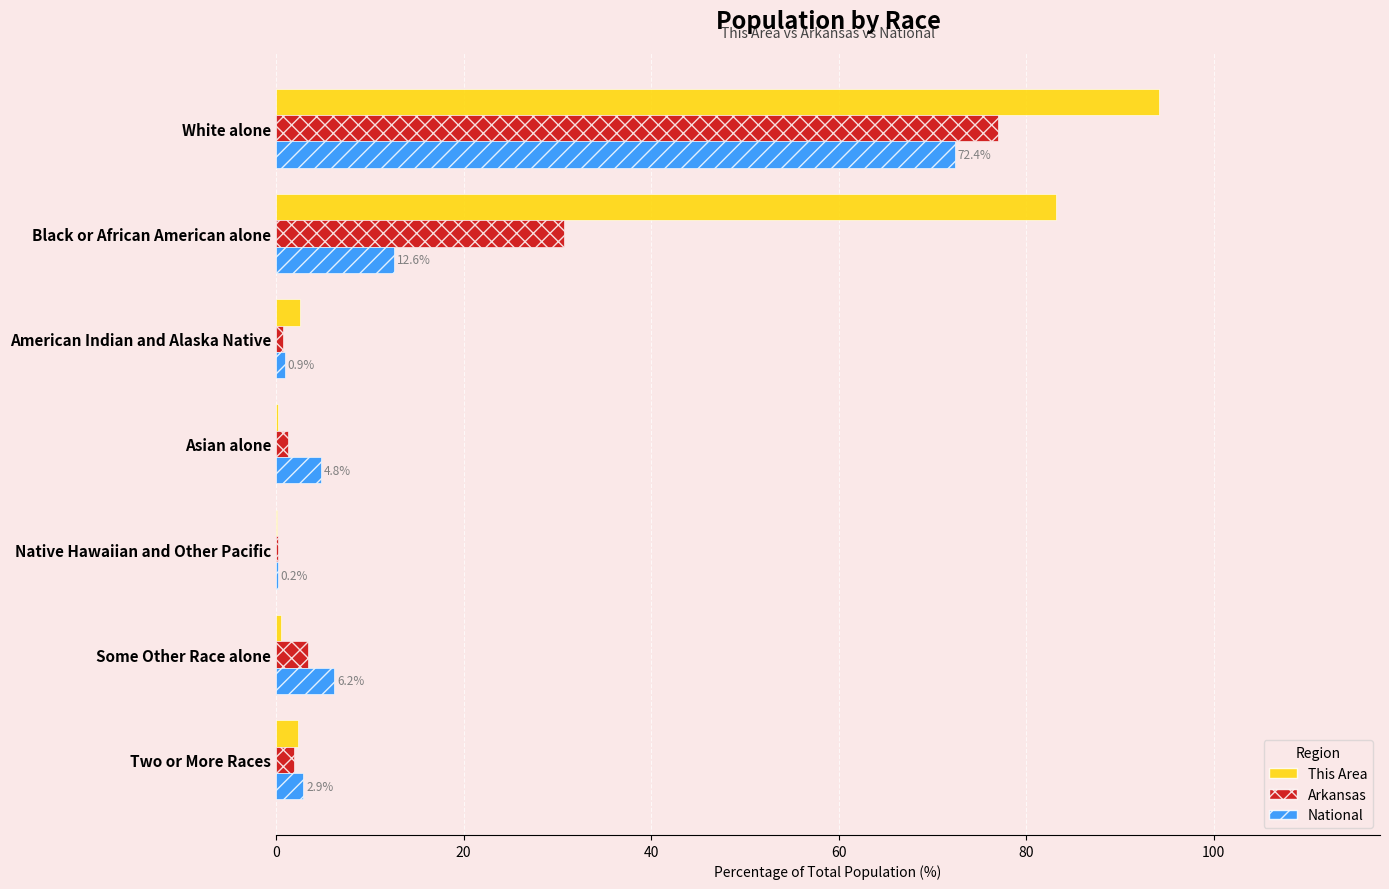

True or false: Arkansas has a value of 77.0 at White alone.

True